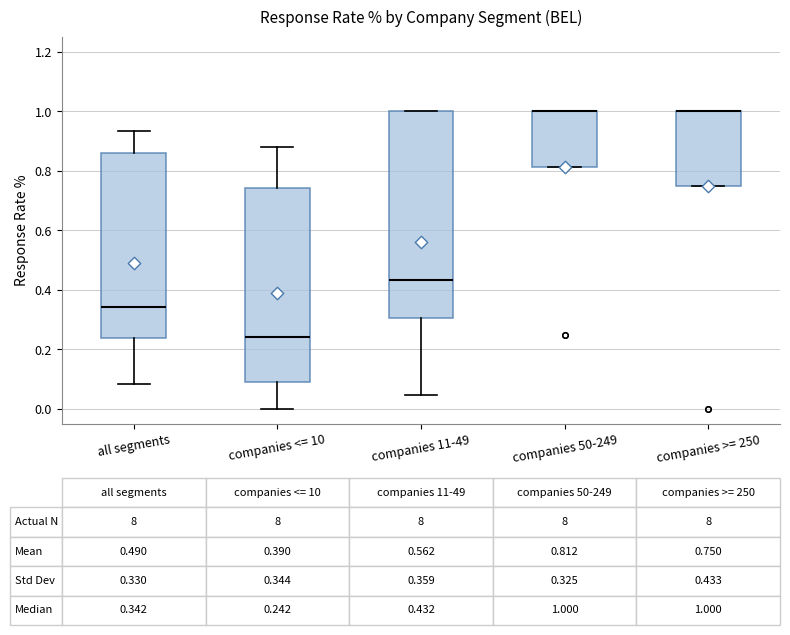

Which box is the tallest, from its lower edge to its upper edge?

companies 11-49